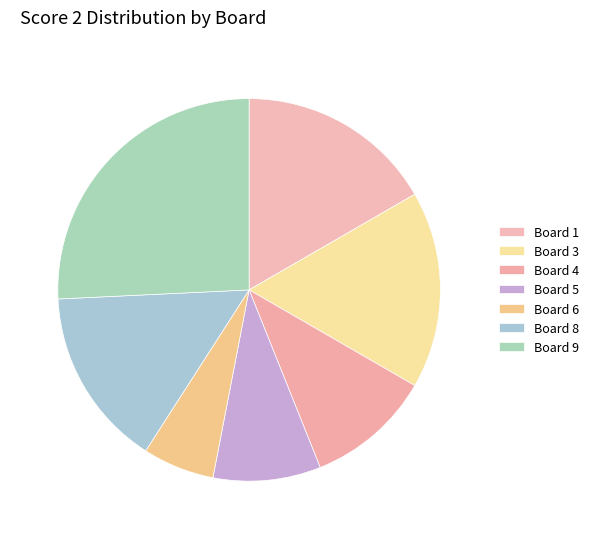

What percentage do Board 8 and Board 9 together represent?

40.9%